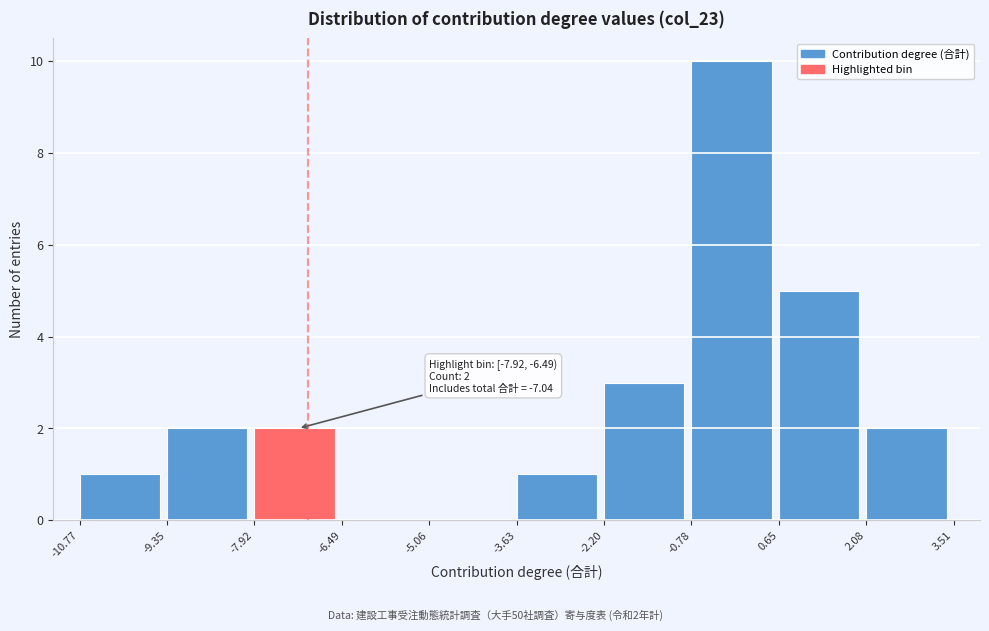

Which range on the x-axis has the tallest bar?

-0.78 to 0.65